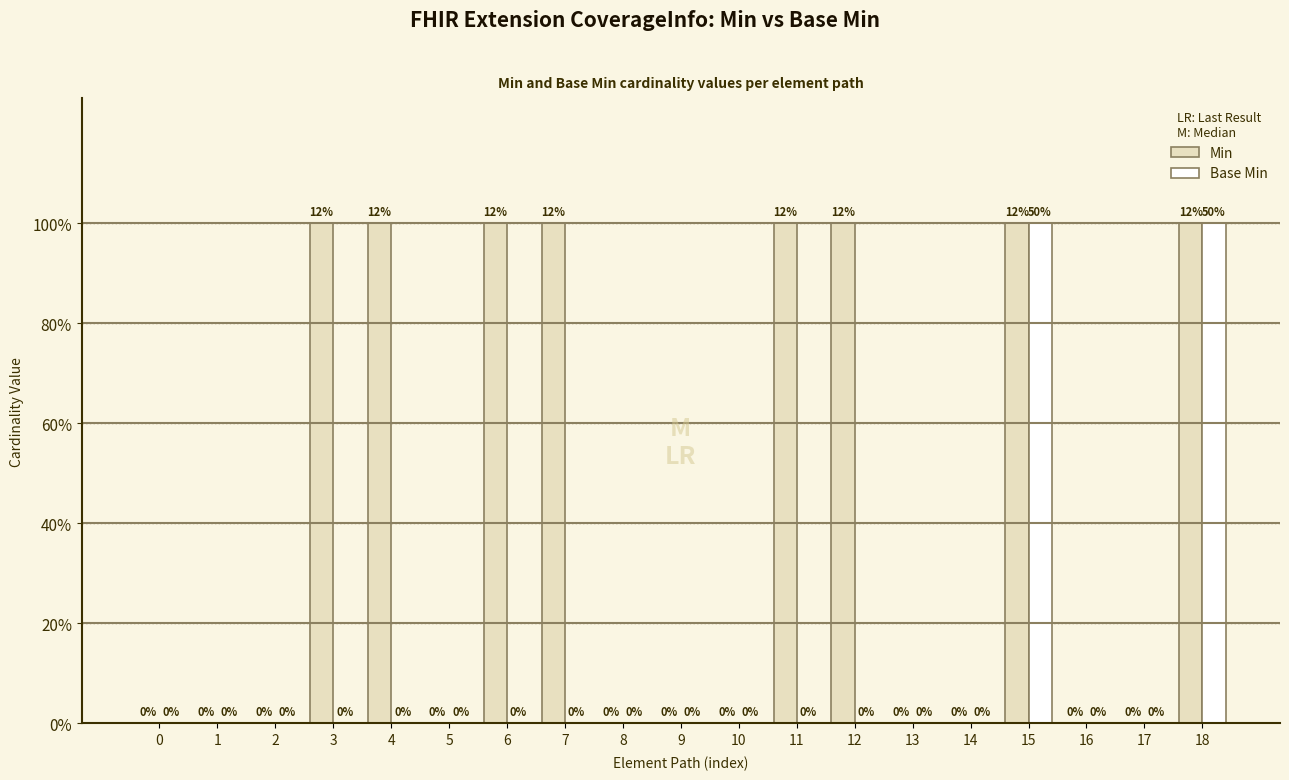

The Min series shows 1 at 6. True or false?

True